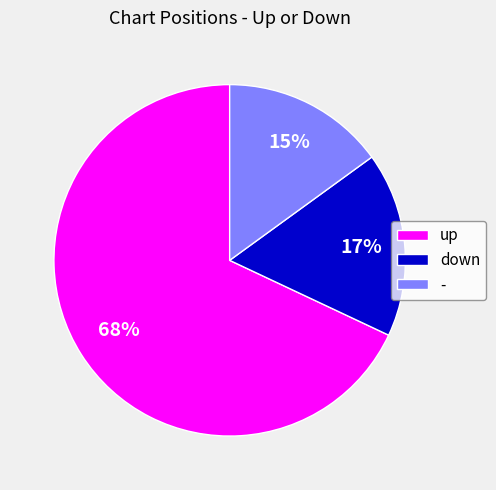

Count the number of slices in the pie.

3